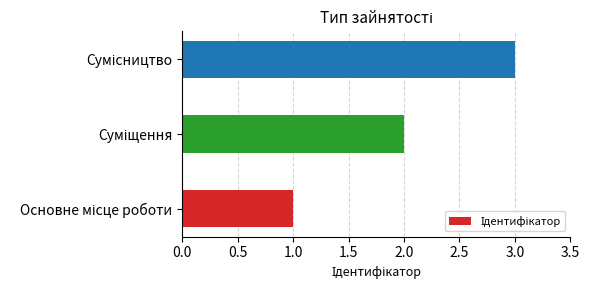

What is the maximum value shown in the chart?

3